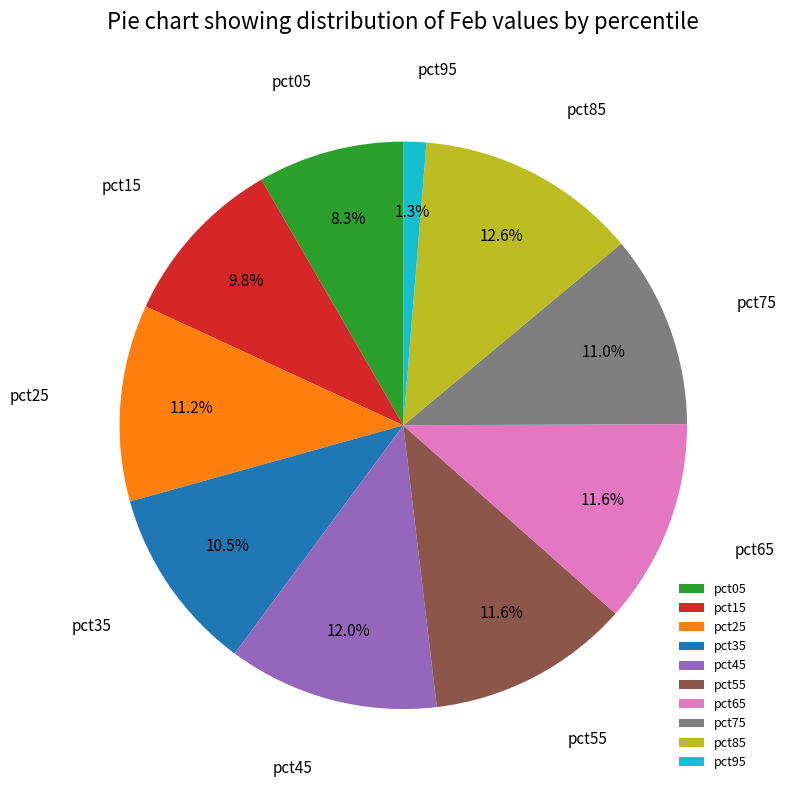

True or false: pct05 accounts for 1% of the total.

False